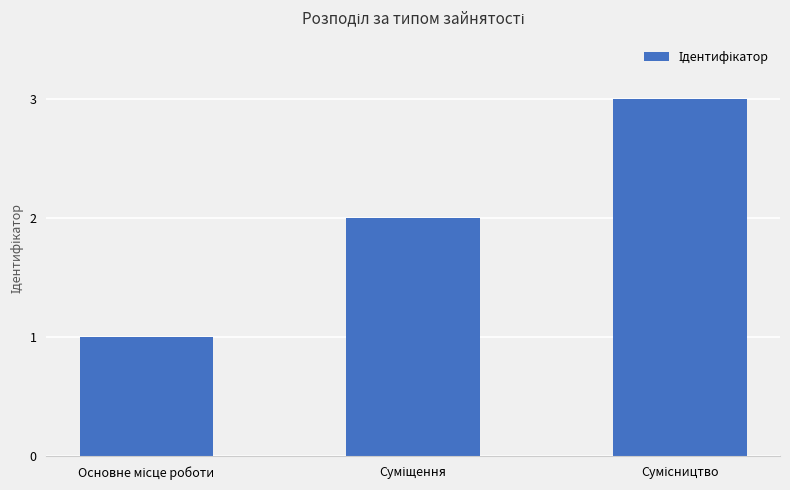

How many distinct data groups are displayed?

1